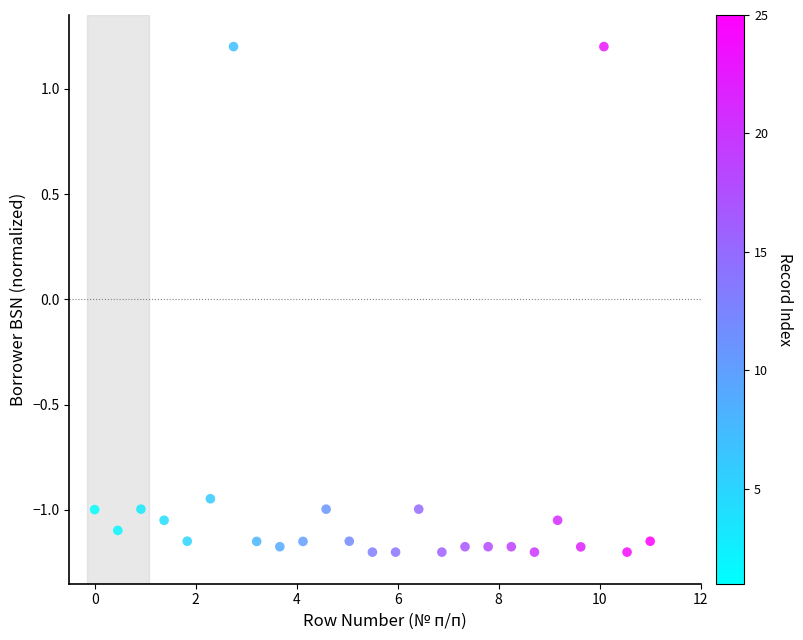

What is the range of X values (max minus min)?

11.0